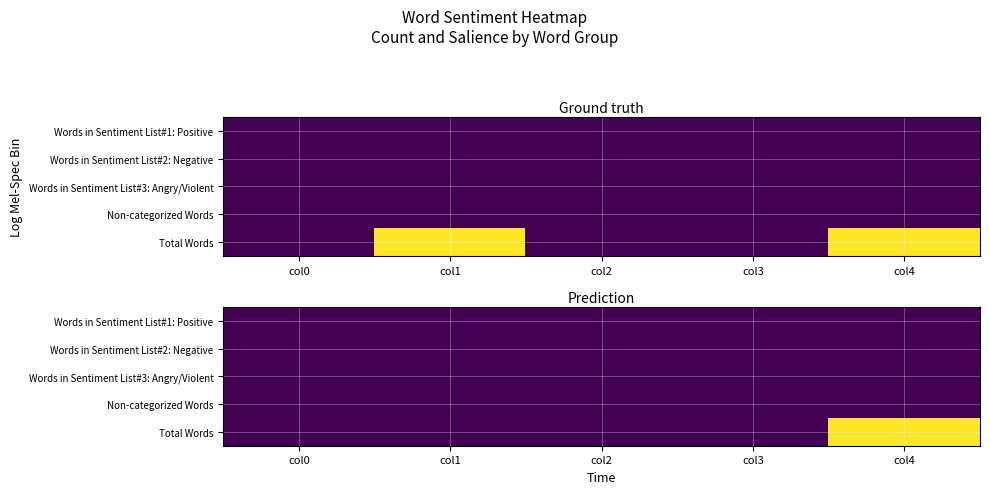

How many distinct data groups are displayed?

5